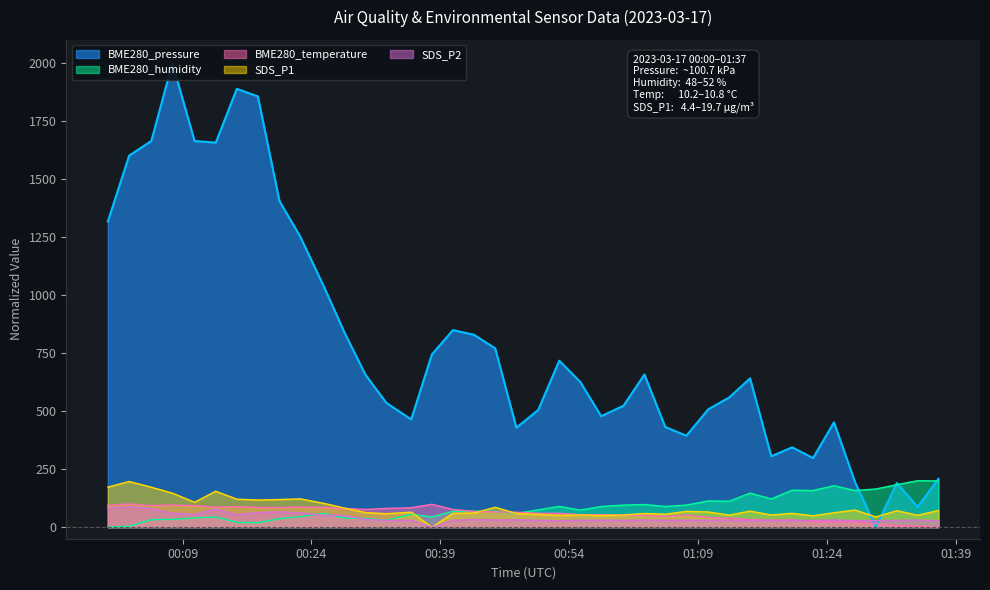

At which label does BME280_temperature first exceed 64?

2023/03/17 00:00:18